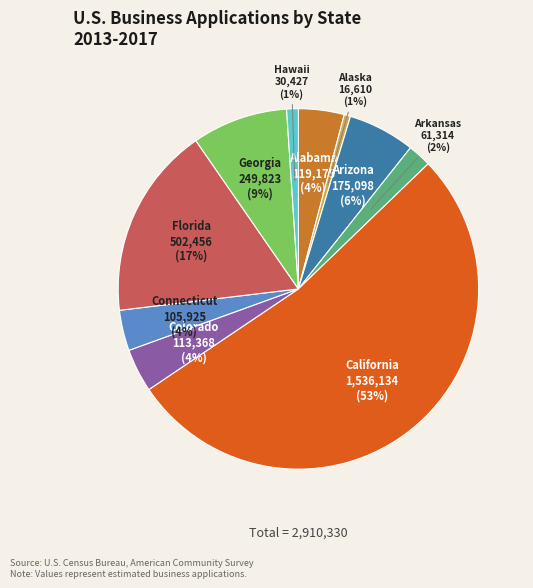

The Arkansas slice represents 2% of the pie. True or false?

True